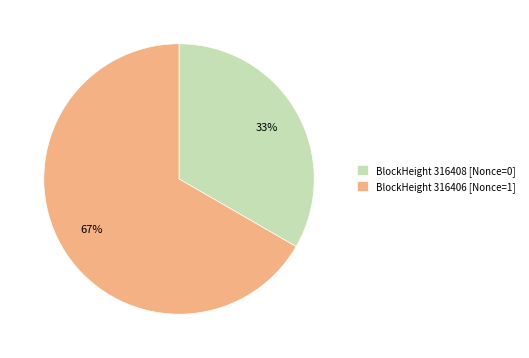

What is the majority slice?

BlockHeight 316406 [Nonce=1]